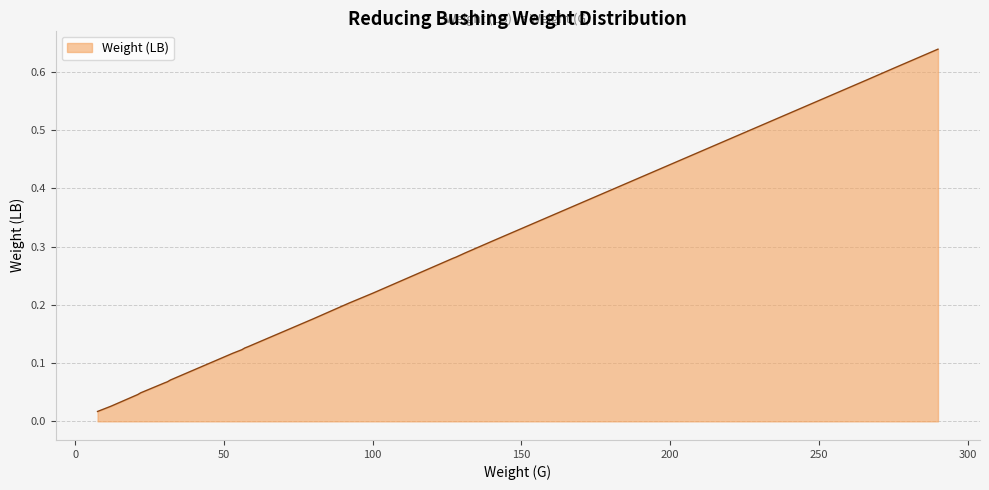

Does the chart have visible grid lines?

Yes